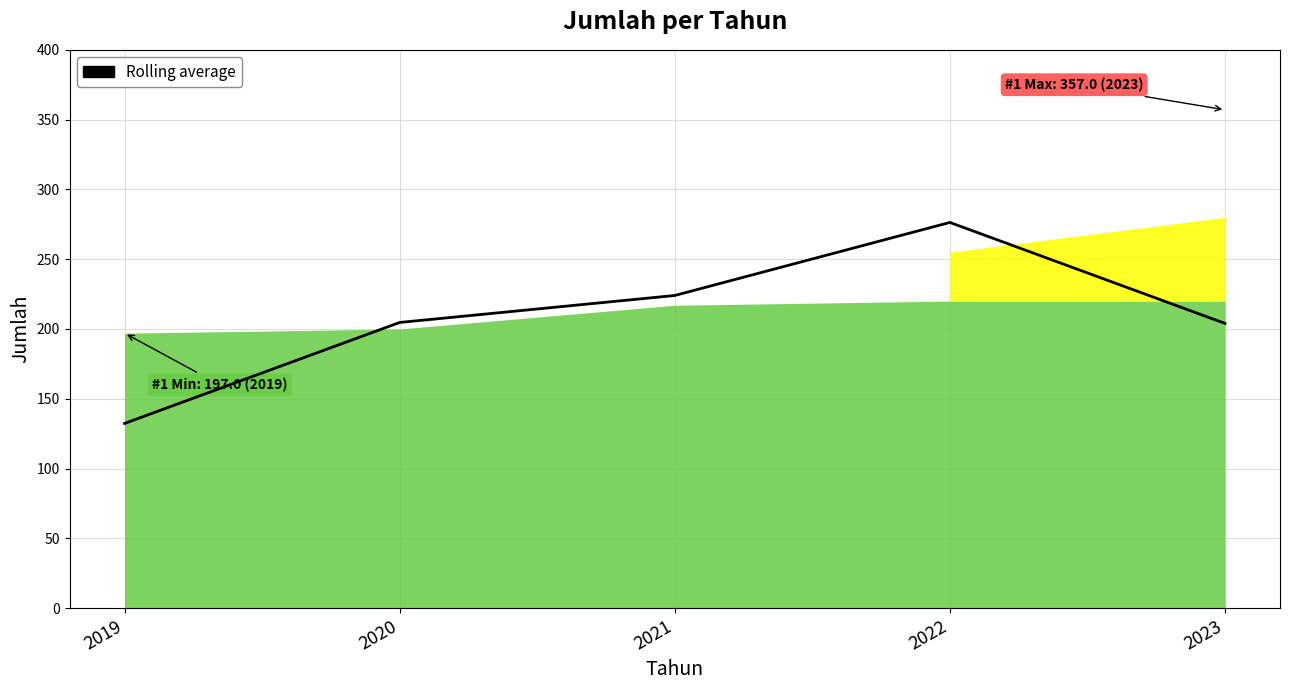

Which has a higher value, 2023 or 2019?

2023